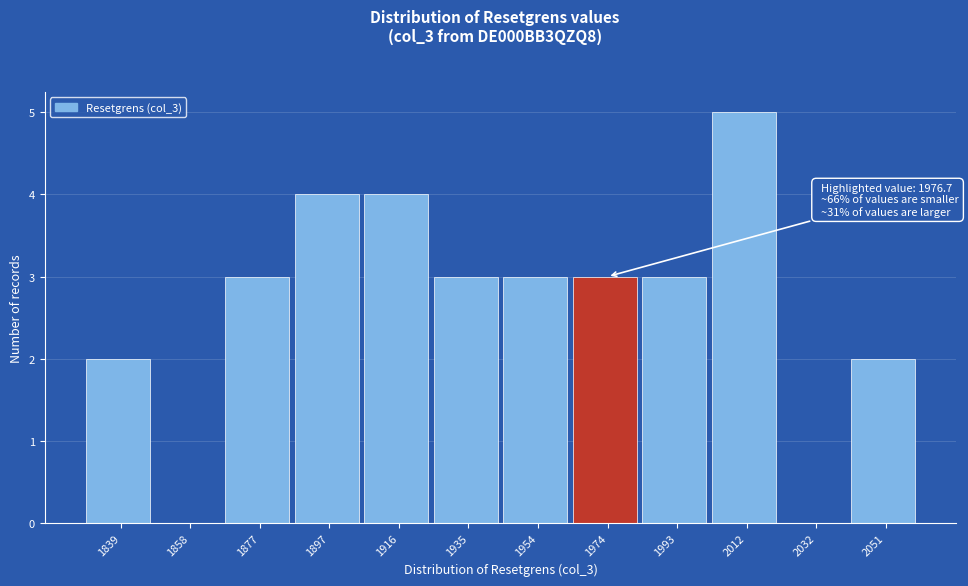

Reading left to right, extract all data points from this chart.

1839=2	1858=0	1877=3	1897=4	1916=4	1935=3	1954=3	1974=3	1993=3	2012=5	2032=0	2051=2